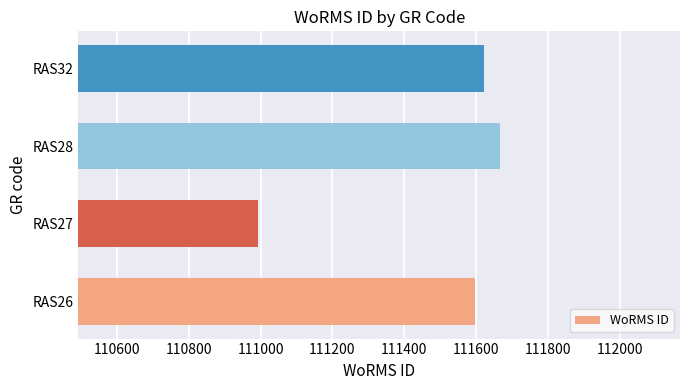

How many categories are shown in the chart?

4